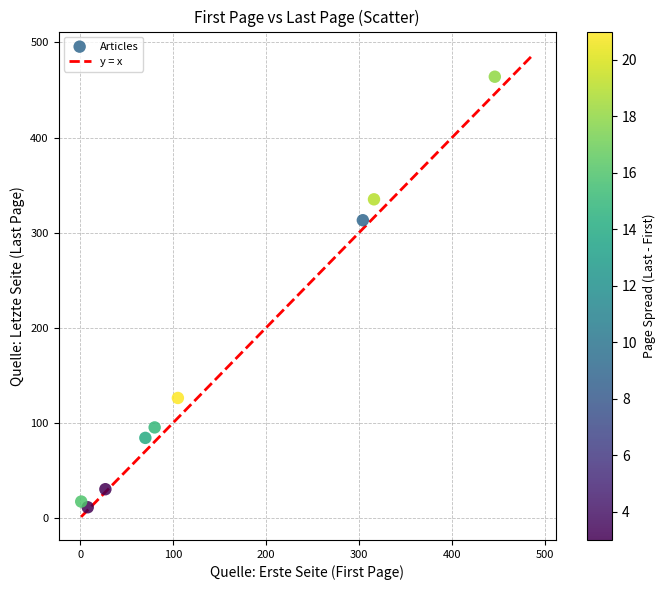

What Y value in the scatter plot is closest to 237?

313